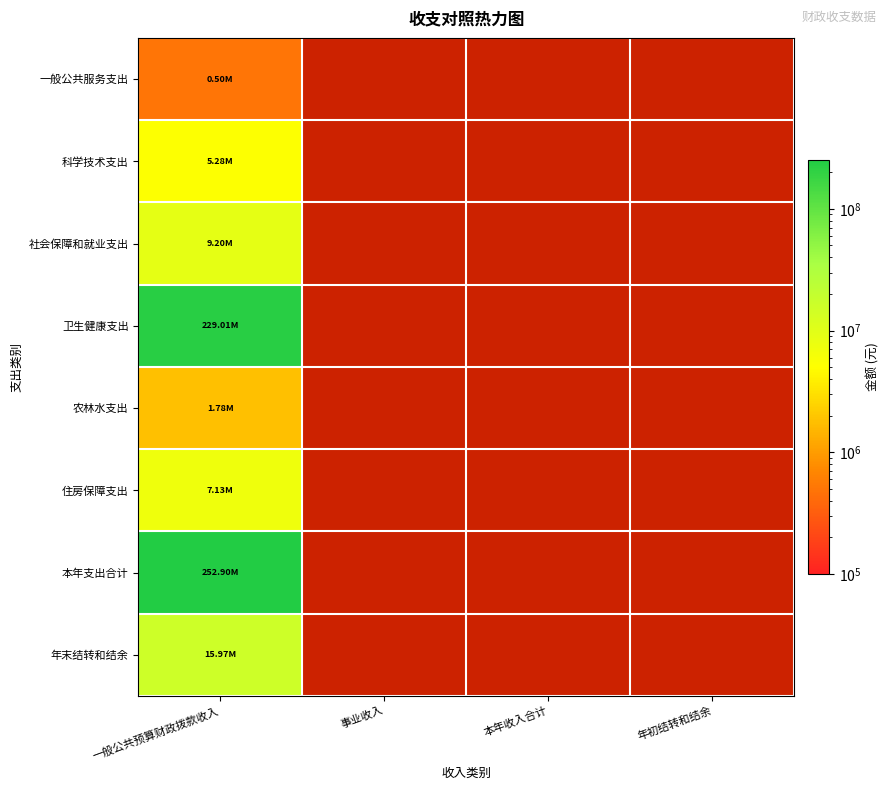

Between 年初结转和结余 and 本年收入合计, which is larger?

本年收入合计